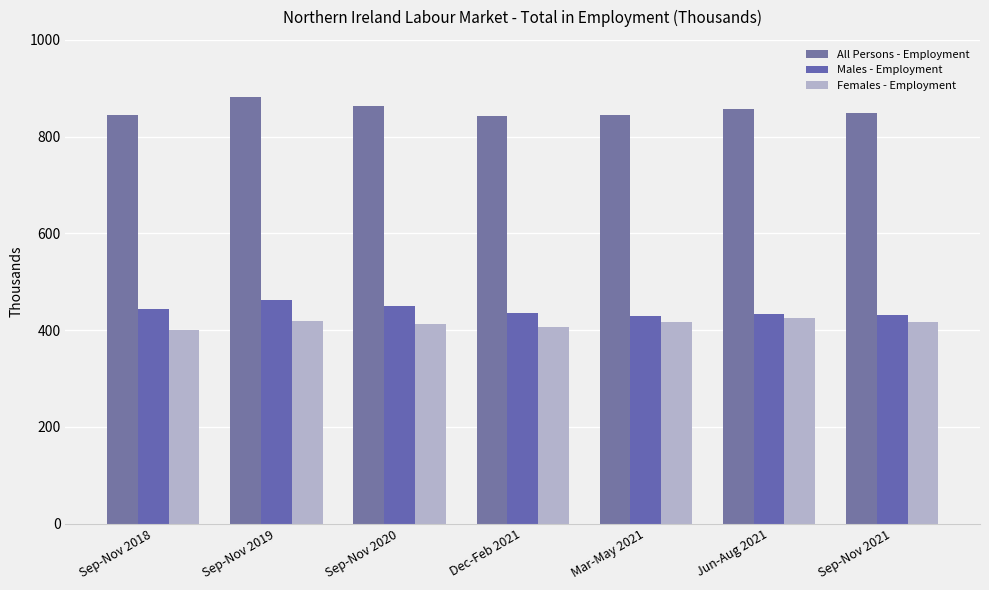

List the series in order of their peak value, lowest first.

Females - Employment, Males - Employment, All Persons - Employment